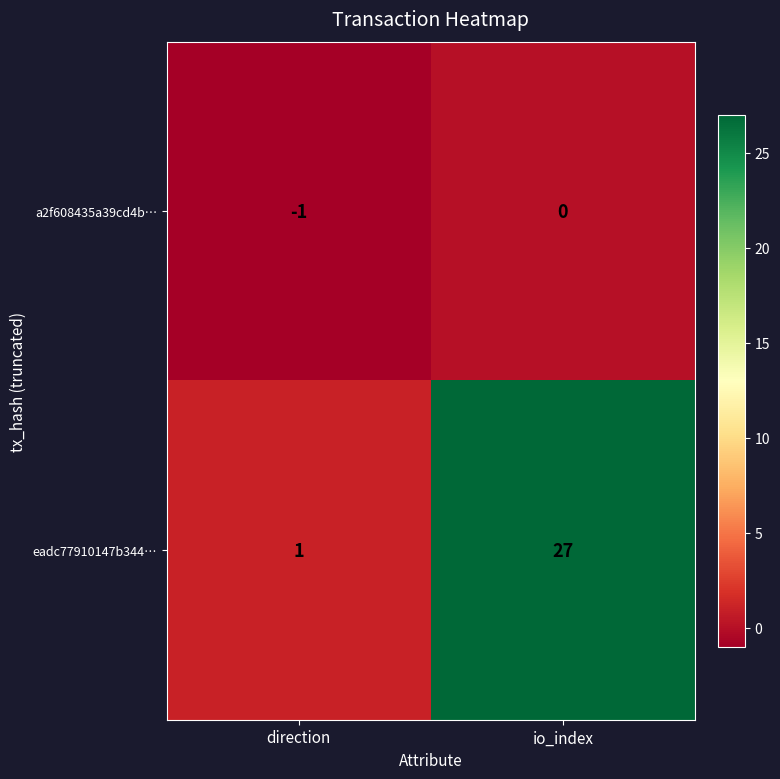

The value of eadc77910147b344… at io_index is 27. True or false?

True